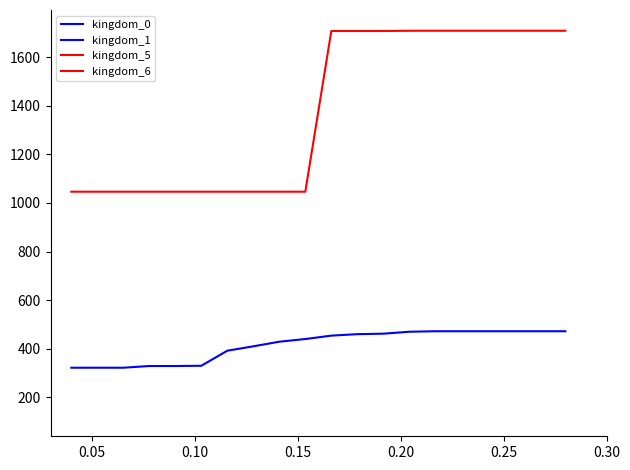

Which series has the largest total across all categories?

kingdom_6